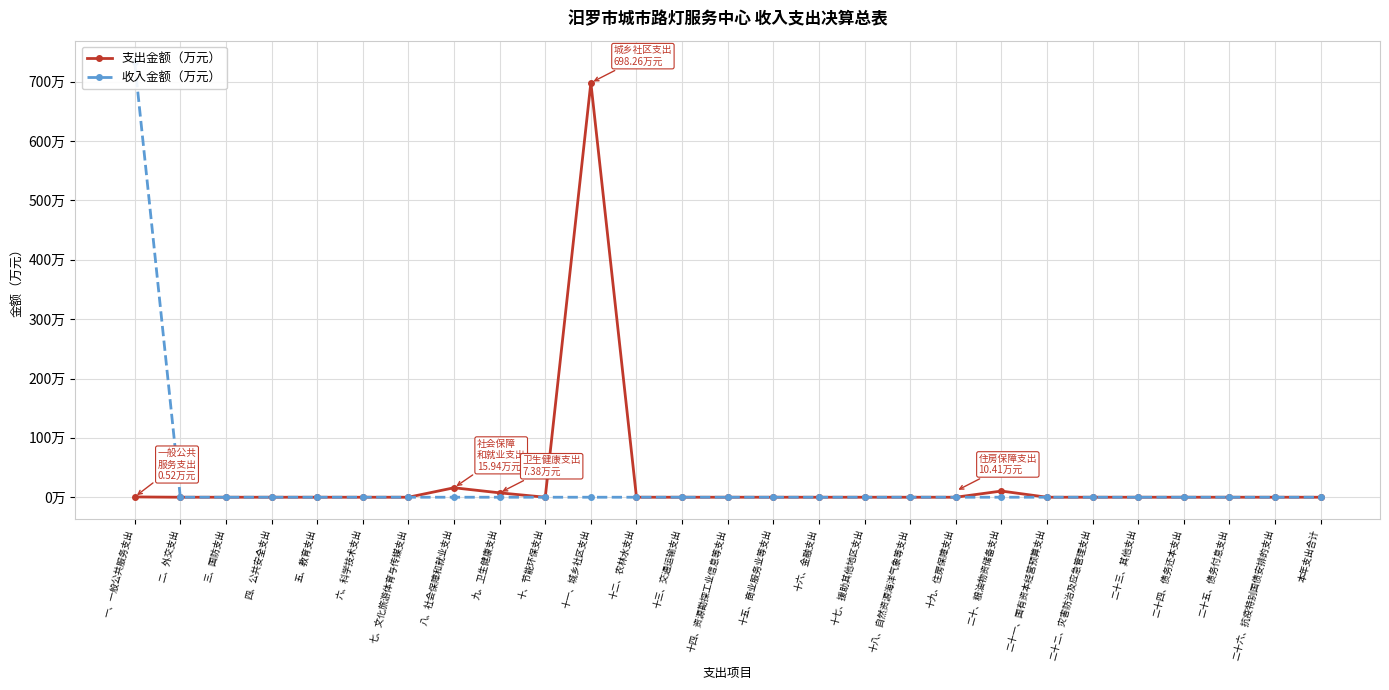

At which category does the chart reach its peak across all series?

一、一般公共服务支出